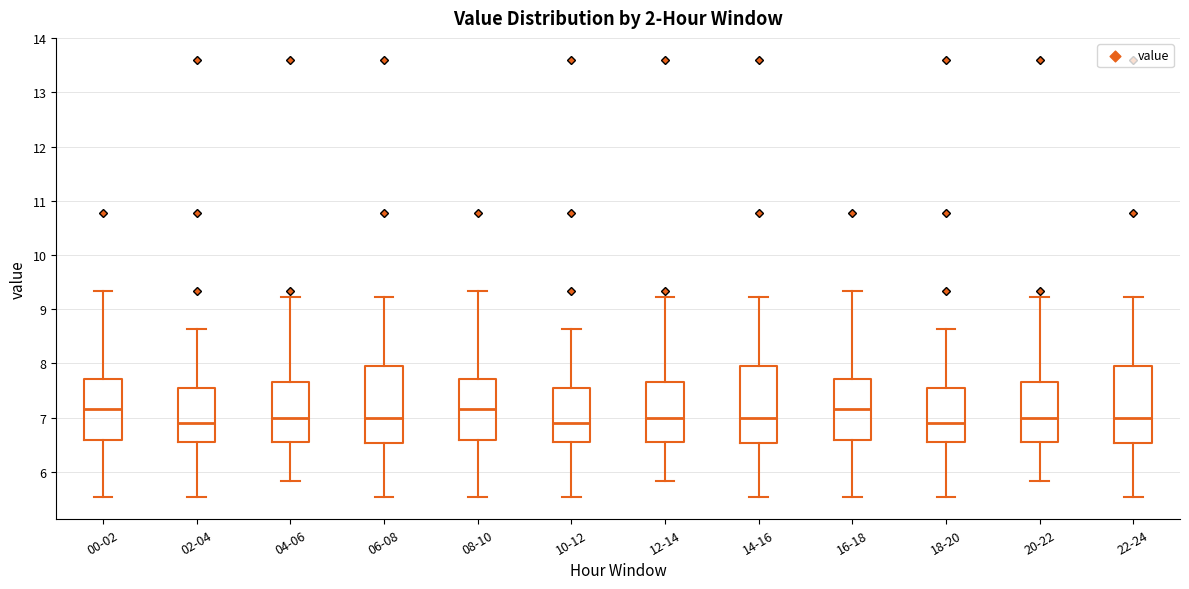

Reading left to right, read every box against the y-axis: the position of its median line, the range the box covers, and the ends of its whiskers. The values are not printed on the chart, so give them approximately, as read against the axis.

00-02: median 7.2, box 6.6 to 7.7, whiskers 5.5 to 9.3
02-04: median 6.9, box 6.5 to 7.5, whiskers 5.5 to 8.6
04-06: median 7.0, box 6.5 to 7.7, whiskers 5.8 to 9.2
06-08: median 7.0, box 6.5 to 8.0, whiskers 5.5 to 9.2
08-10: median 7.2, box 6.6 to 7.7, whiskers 5.5 to 9.3
10-12: median 6.9, box 6.5 to 7.5, whiskers 5.5 to 8.6
12-14: median 7.0, box 6.5 to 7.7, whiskers 5.8 to 9.2
14-16: median 7.0, box 6.5 to 8.0, whiskers 5.5 to 9.2
16-18: median 7.2, box 6.6 to 7.7, whiskers 5.5 to 9.3
18-20: median 6.9, box 6.5 to 7.5, whiskers 5.5 to 8.6
20-22: median 7.0, box 6.5 to 7.7, whiskers 5.8 to 9.2
22-24: median 7.0, box 6.5 to 8.0, whiskers 5.5 to 9.2